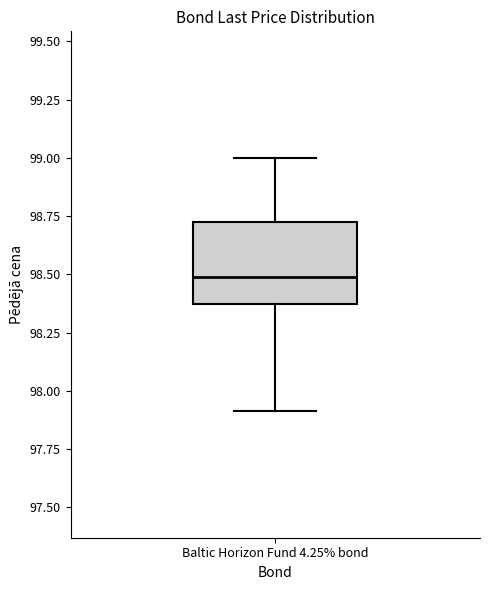

Transcribe this box plot: give where the median line is, the range the box spans, and where the two whiskers end, as read against the y-axis. The values are not printed on the chart, so give them approximately, as read against the axis.

median 98.50, box 98.35 to 98.70, whiskers 97.90 to 99.00